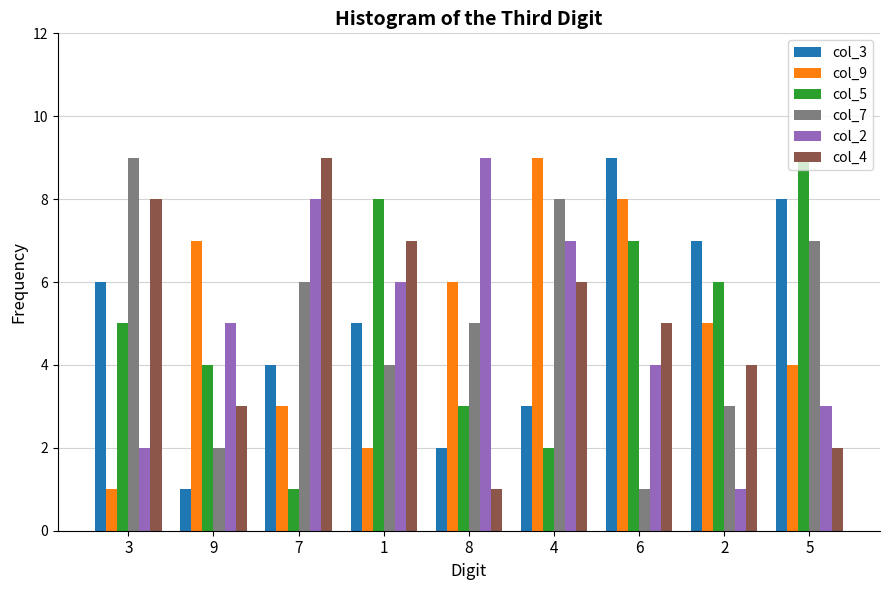

Reading left to right, transcribe all the data shown in this chart.

col_3: 3=6	9=1	7=4	1=5	8=2	4=3	6=9	2=7	5=8
col_9: 3=1	9=7	7=3	1=2	8=6	4=9	6=8	2=5	5=4
col_5: 3=5	9=4	7=1	1=8	8=3	4=2	6=7	2=6	5=9
col_7: 3=9	9=2	7=6	1=4	8=5	4=8	6=1	2=3	5=7
col_2: 3=2	9=5	7=8	1=6	8=9	4=7	6=4	2=1	5=3
col_4: 3=8	9=3	7=9	1=7	8=1	4=6	6=5	2=4	5=2